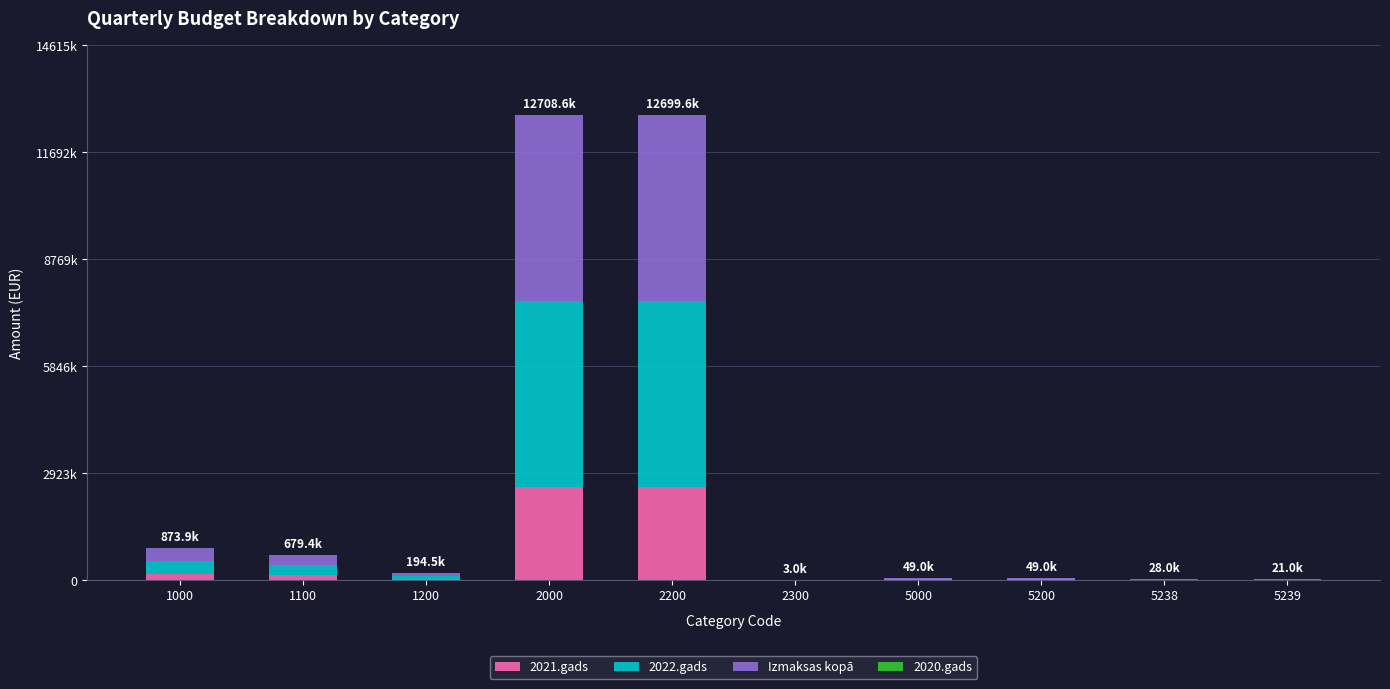

At how many categories does at least one series exceed 2860112?

2